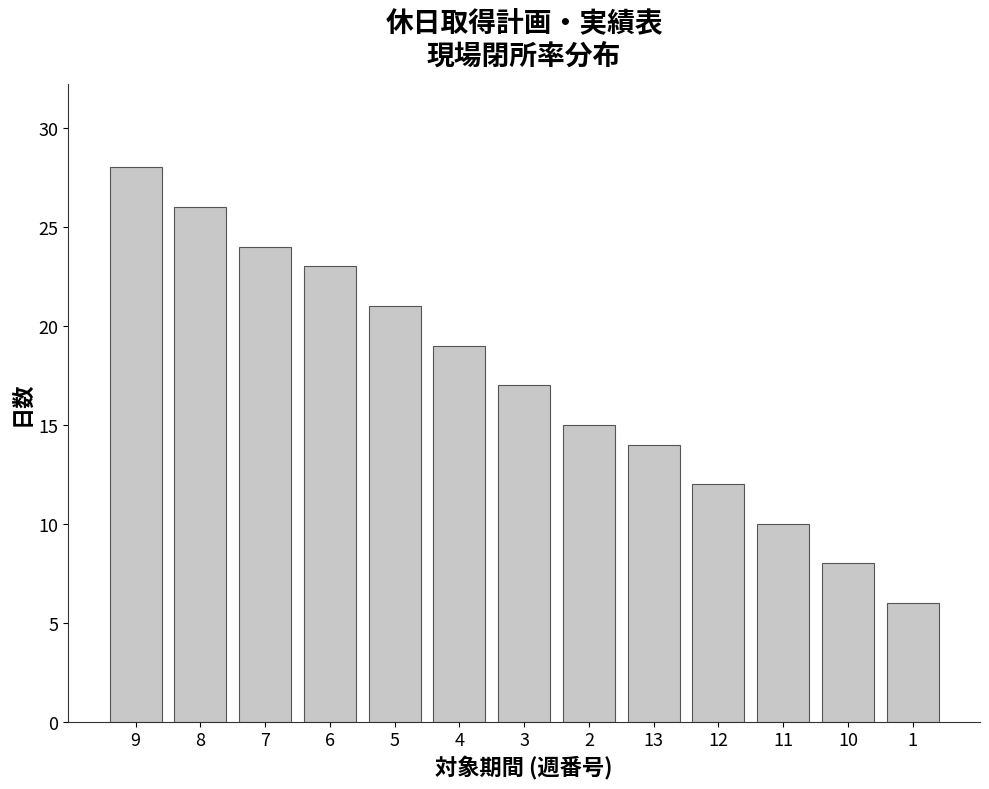

Count the number of categories in the chart.

13